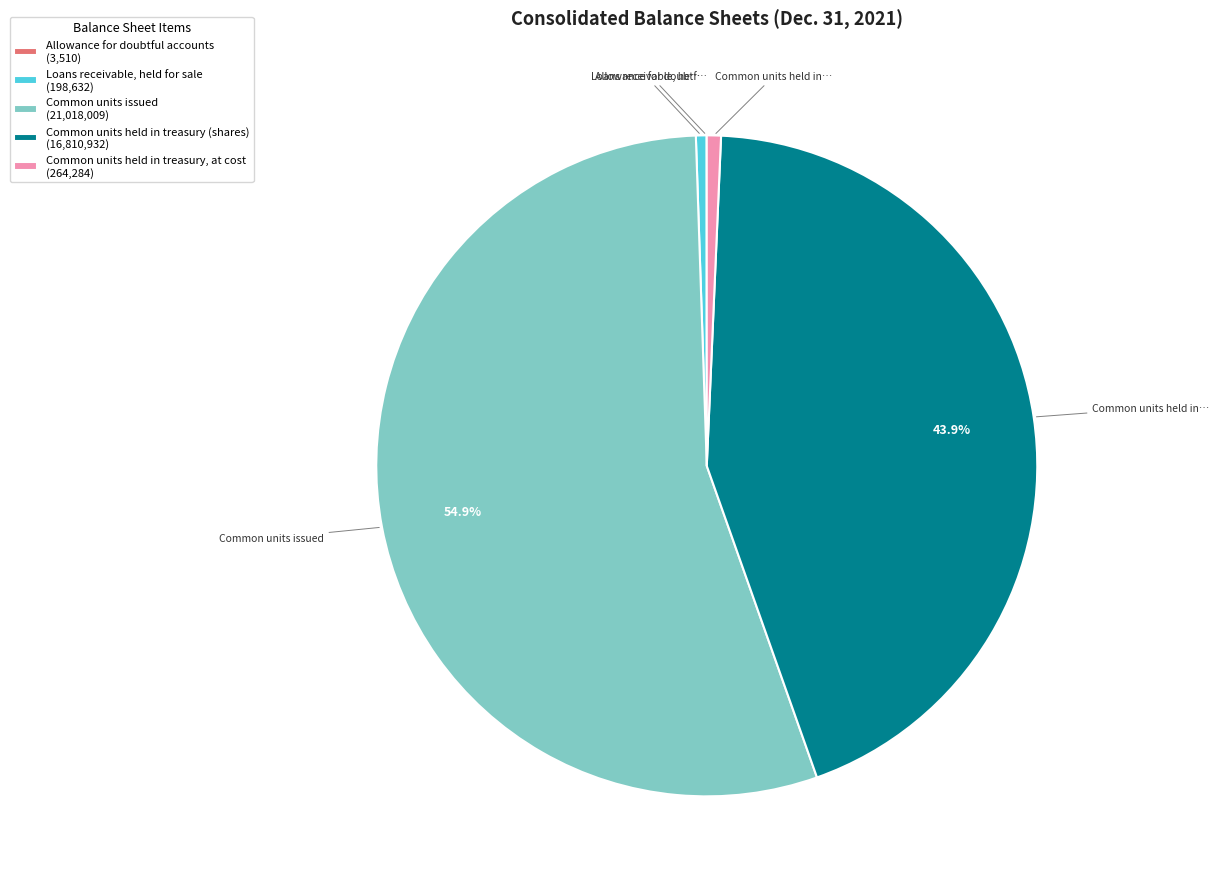

Is there a majority slice in this chart?

Yes